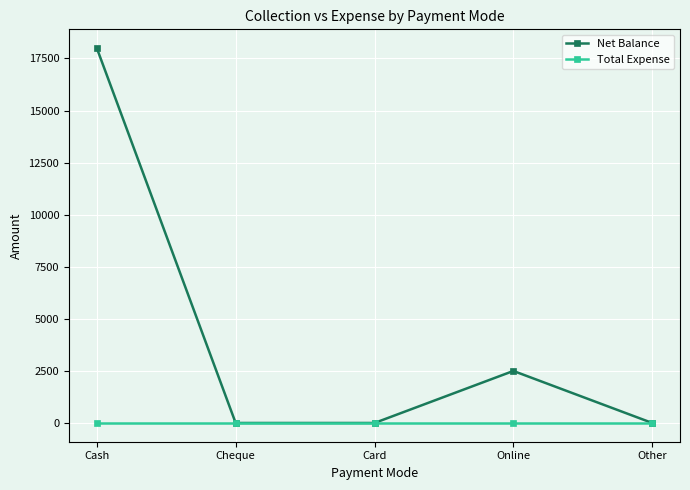

Where is the first local maximum for Net Balance?

Online